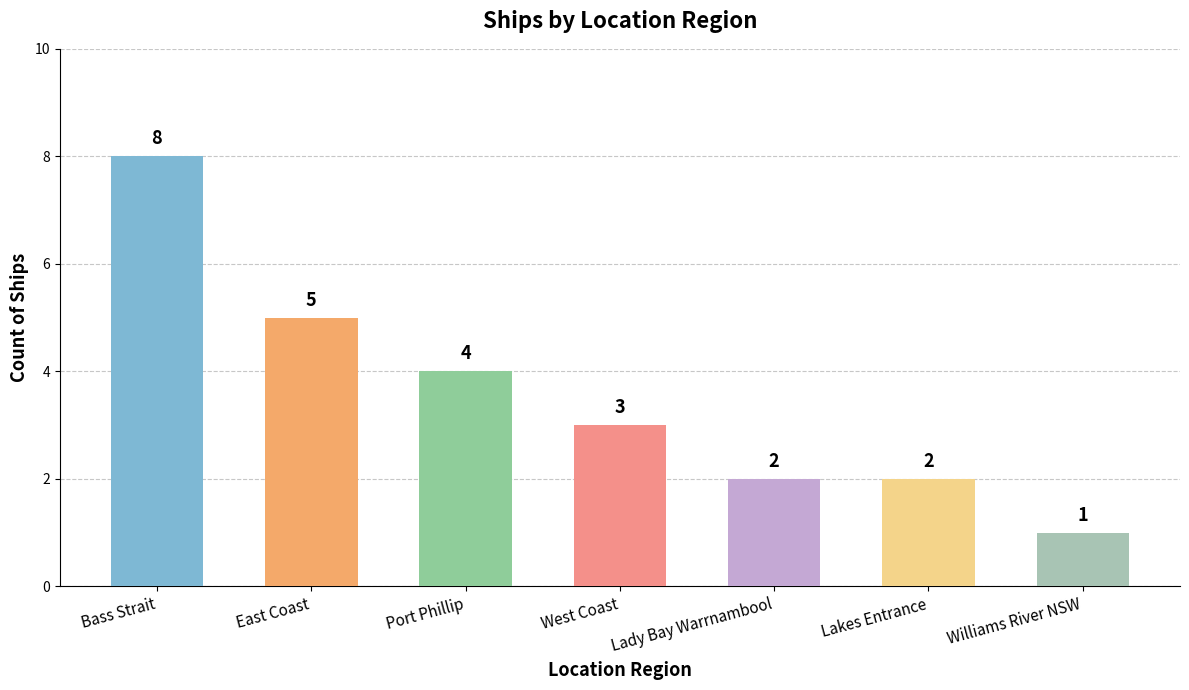

How many values are between 2 and 5?

5